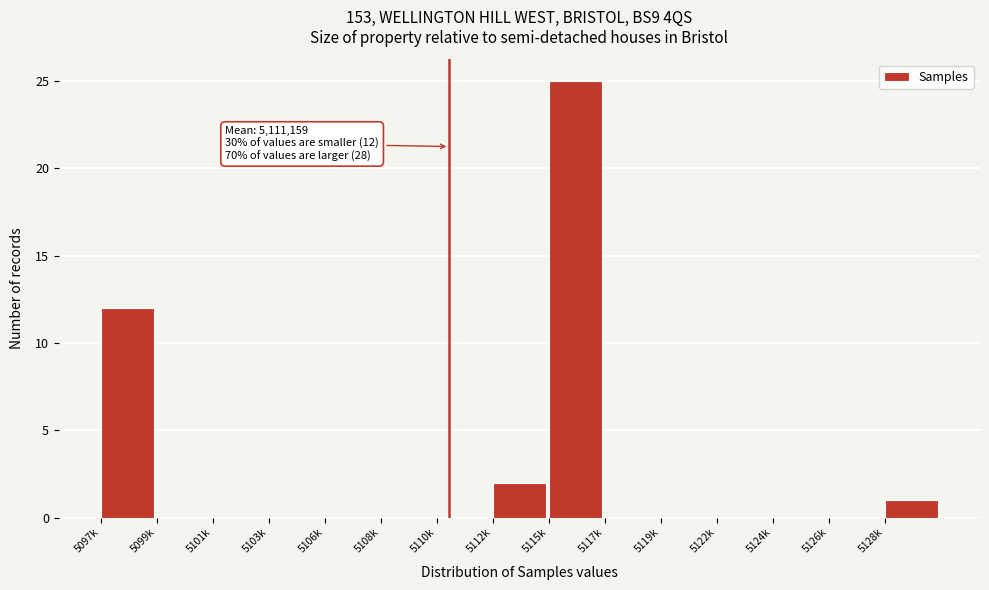

Reading left to right, what are all the values shown in this chart?

5097k=12	5099k=0	5101k=0	5103k=0	5106k=0	5108k=0	5110k=0	5112k=2	5115k=25	5117k=0	5119k=0	5122k=0	5124k=0	5126k=0	5128k=1